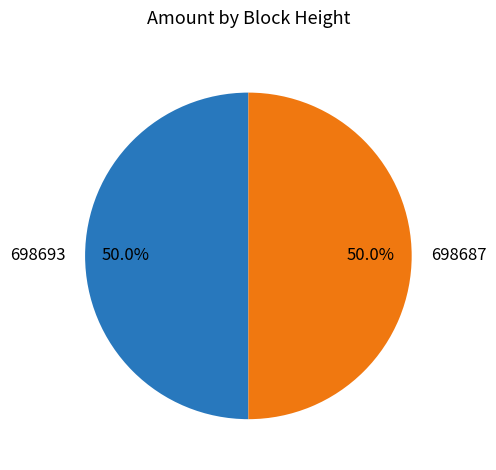

Count the number of slices in the pie.

2